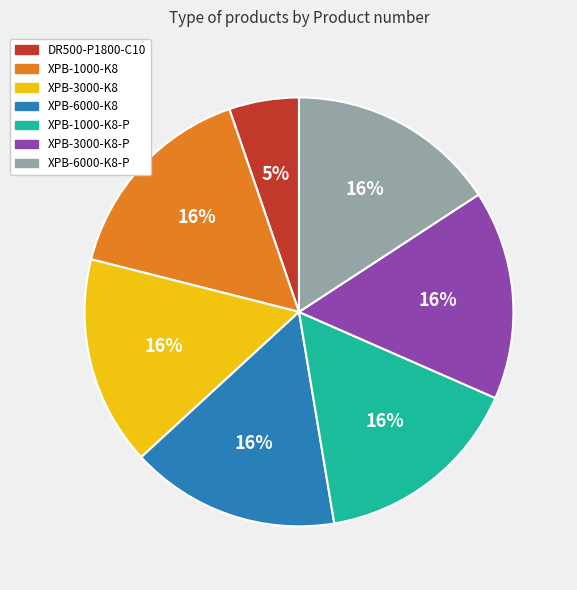

To the nearest percent, what is the difference between the largest and smallest slice percentages?

11%